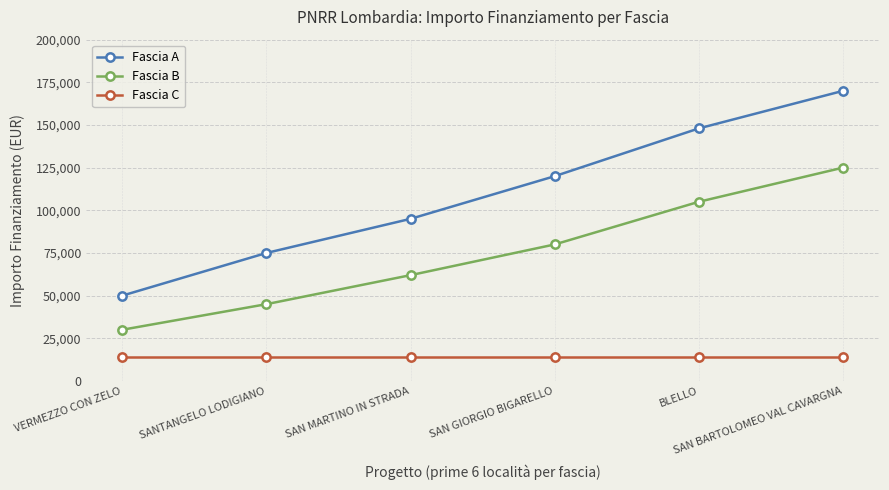

The value of Fascia C at SAN BARTOLOMEO VAL CAVARGNA is 14000. True or false?

True